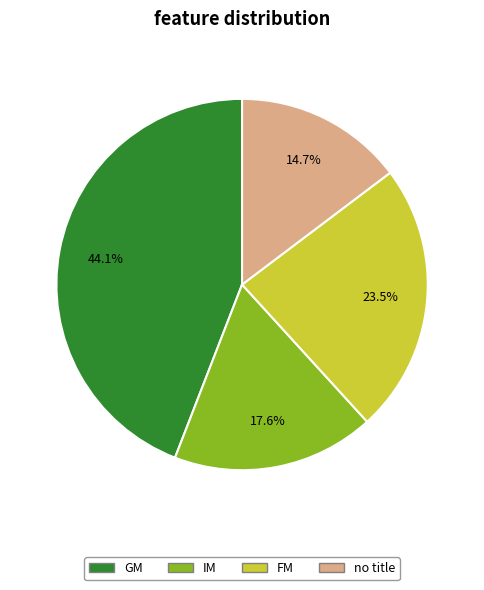

Is there any slice that represents more than half of the pie?

No